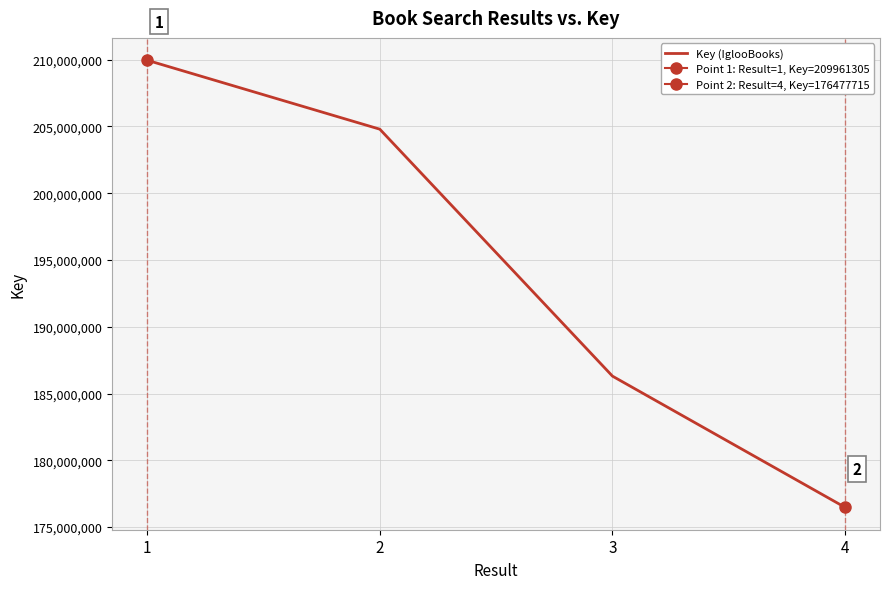

What is the difference between the values at 4 and 3?

9827880